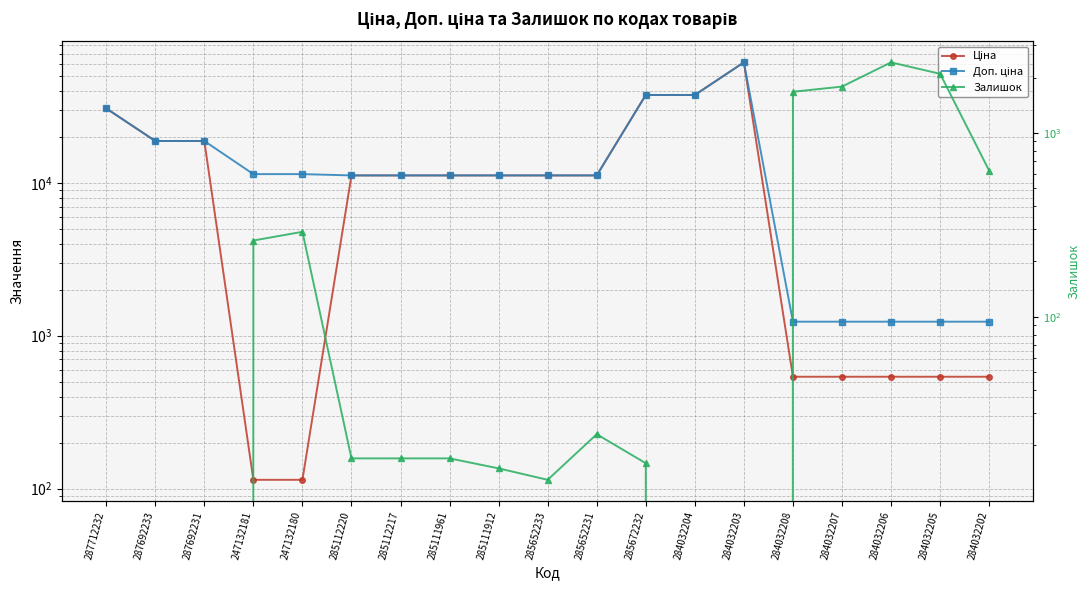

What is the difference between the second highest and second lowest values in the Ціна series?

37479.5